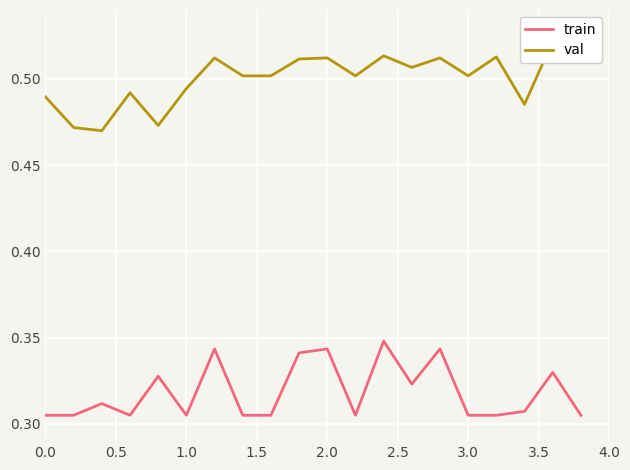

What is the value of the train point at the 3rd from the left?

0.3